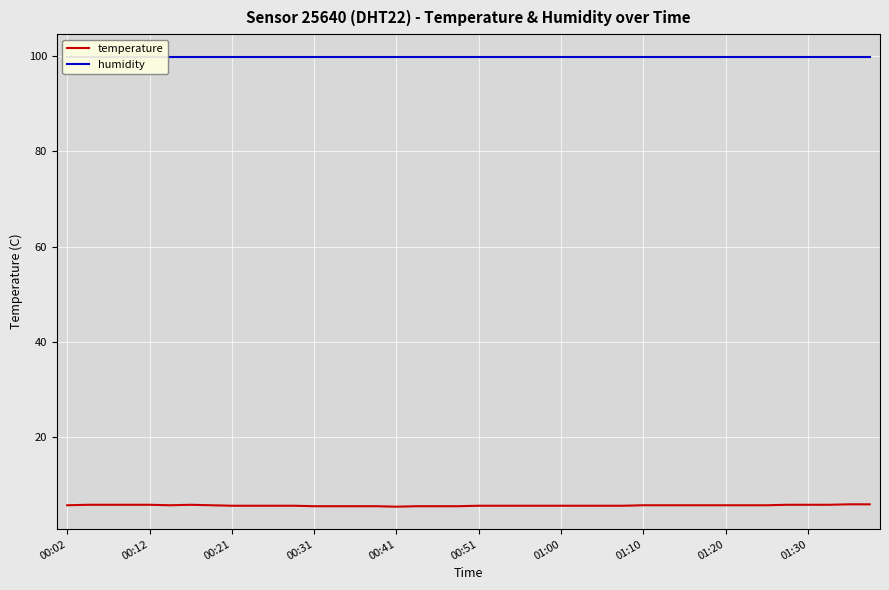

True or false: temperature and humidity intersect in this chart.

False